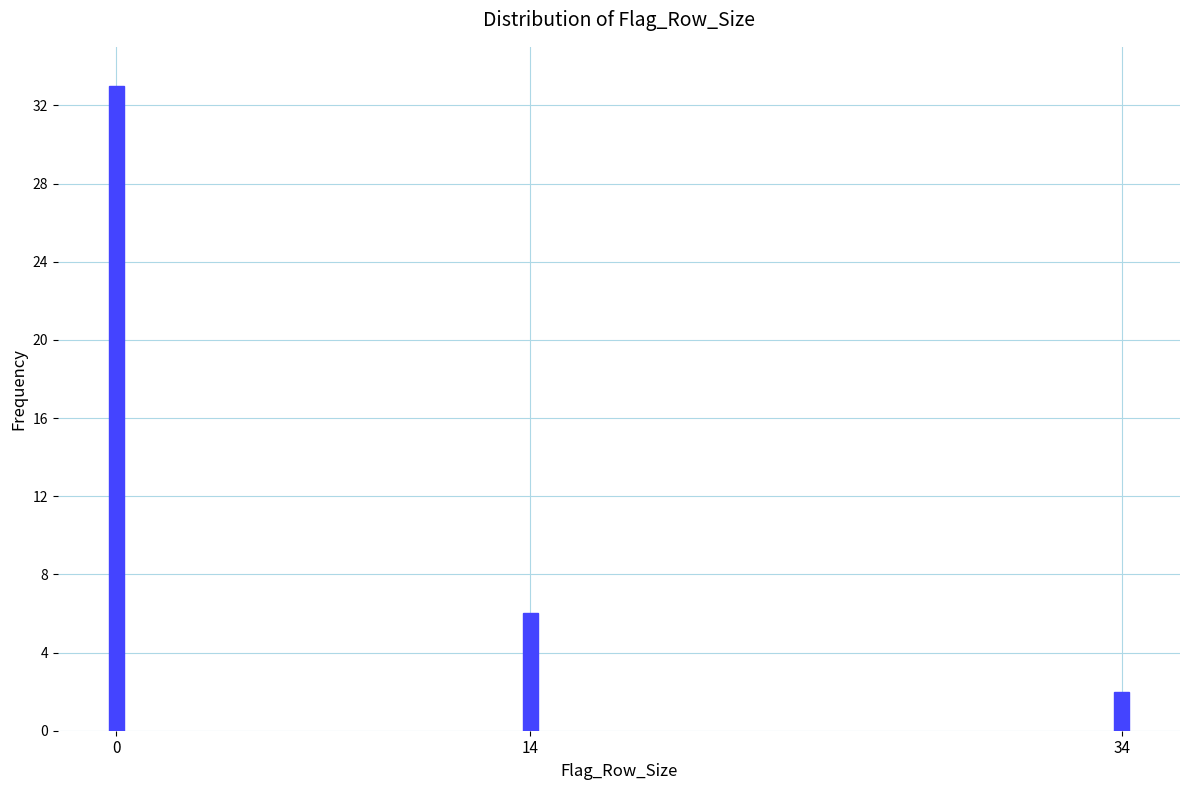

Reading left to right, transcribe all the data shown in this chart.

0=33	14=6	34=2